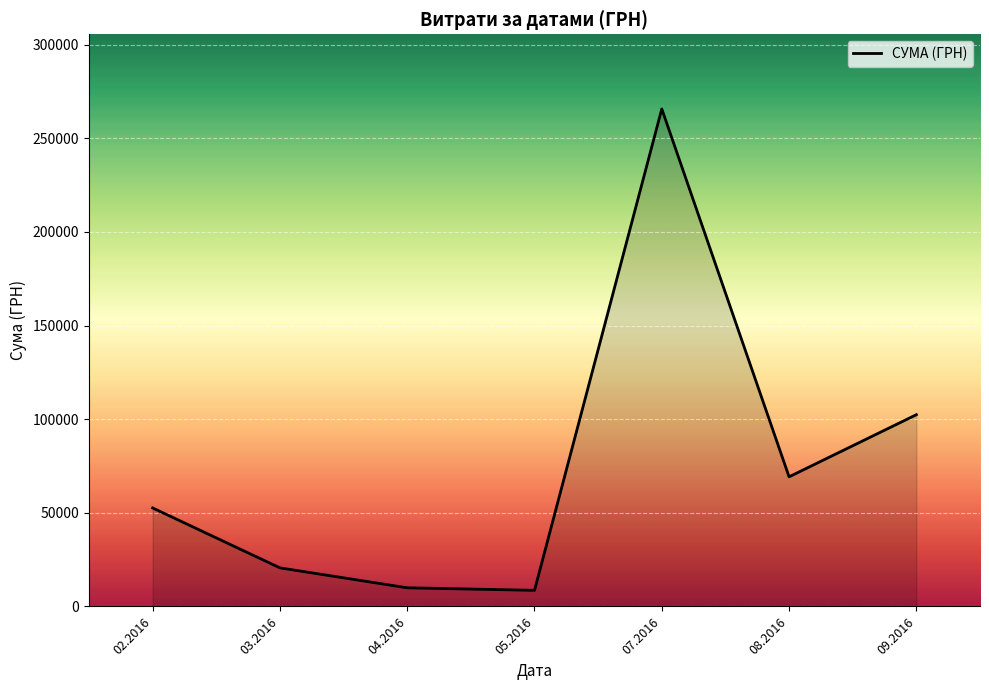

What is the change in value from 03.2016 to 04.2016?

-10641.1